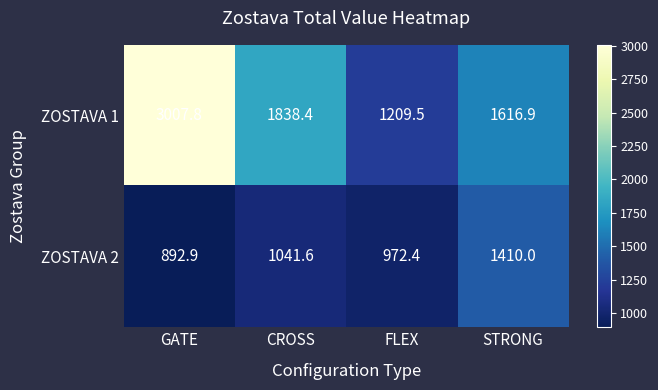

Reading left to right, extract all data points from this chart.

ZOSTAVA 1: 3007.8	1838.4	1209.5	1616.9
ZOSTAVA 2: 892.9	1041.6	972.4	1410.0